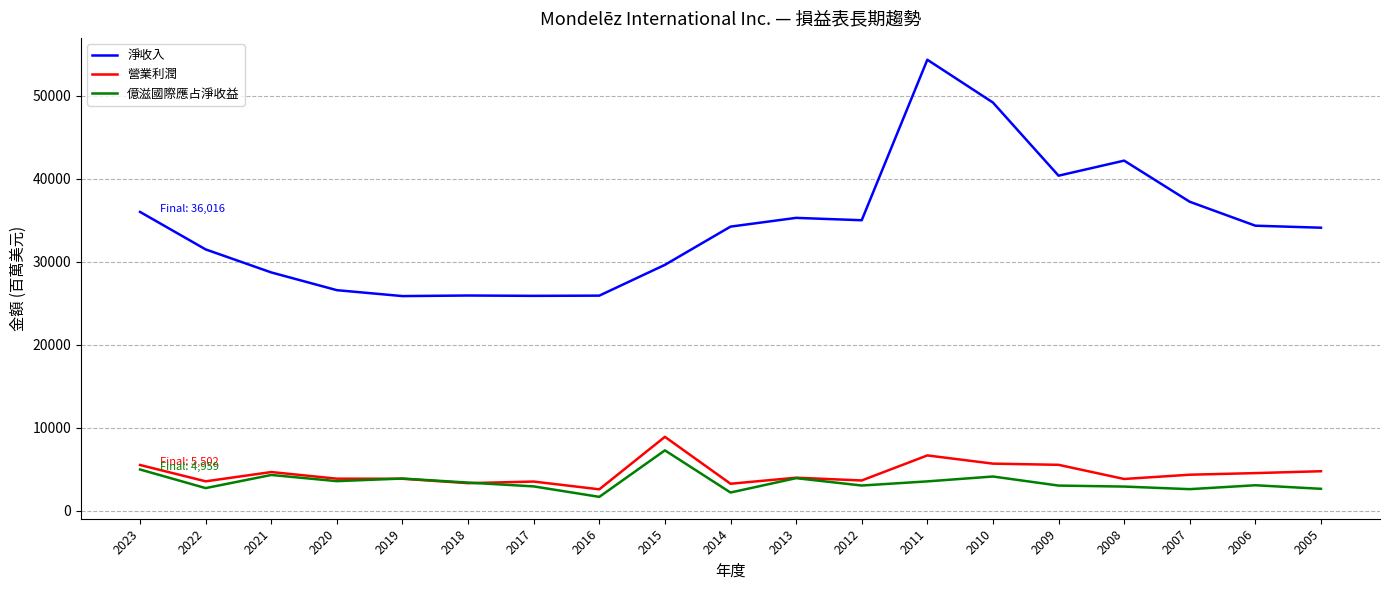

Between 2021 and 2012, which series saw the biggest shift?

淨收入